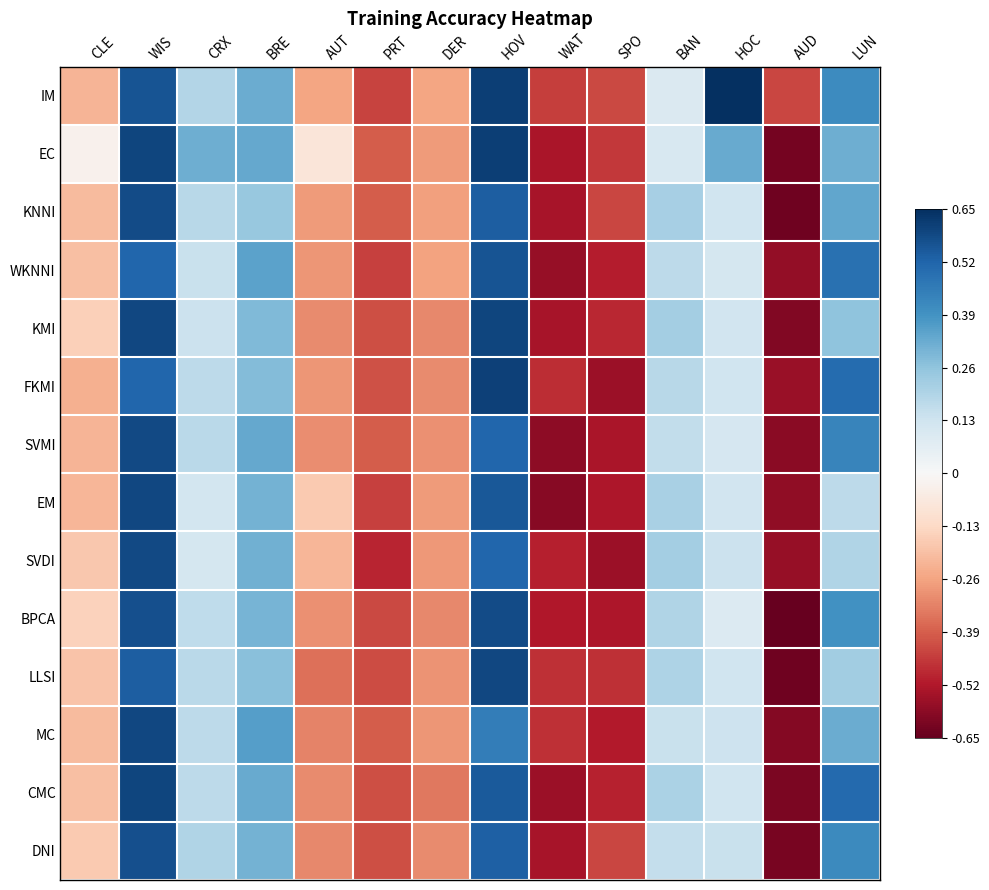

Count the number of categories in the chart.

14